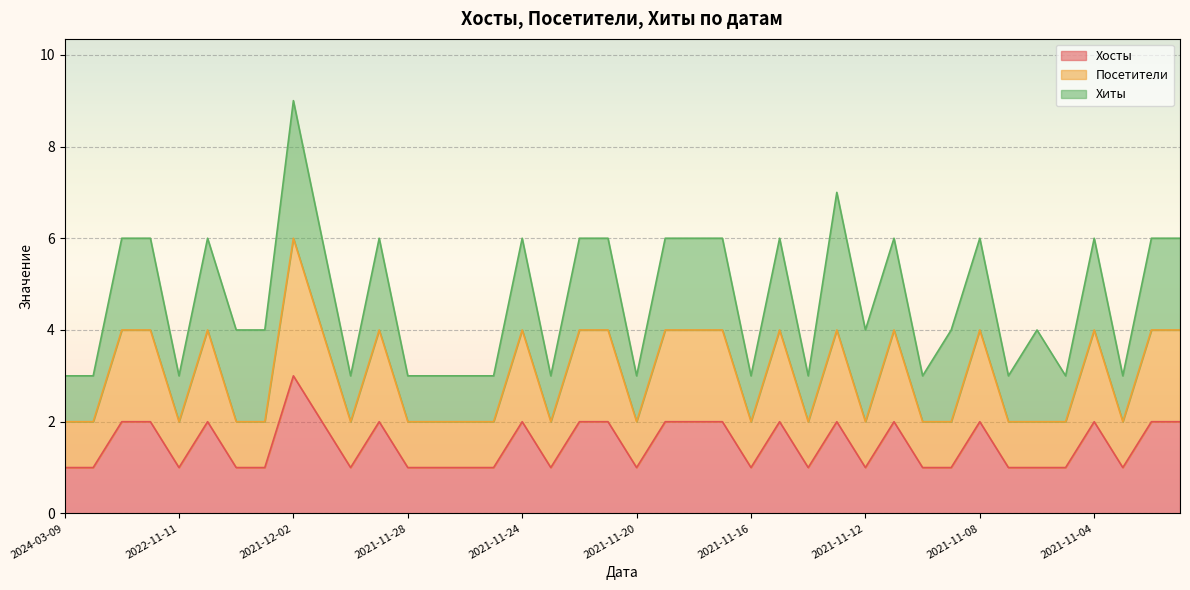

The Хосты series shows 0 at 2021-12-04. True or false?

False